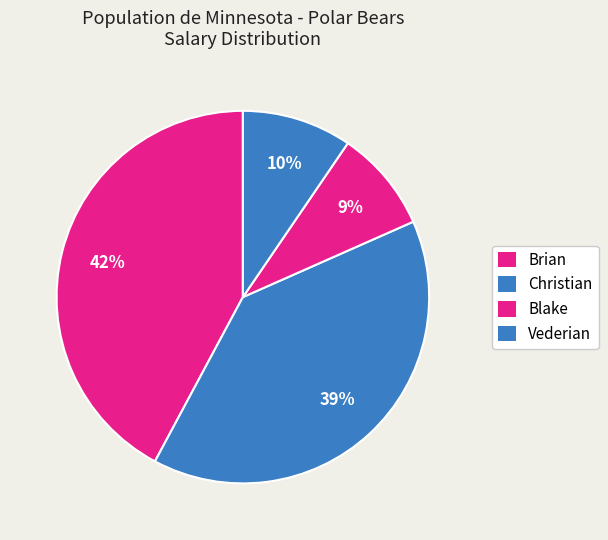

Combined, do Blake and Vederian account for over 50%?

No